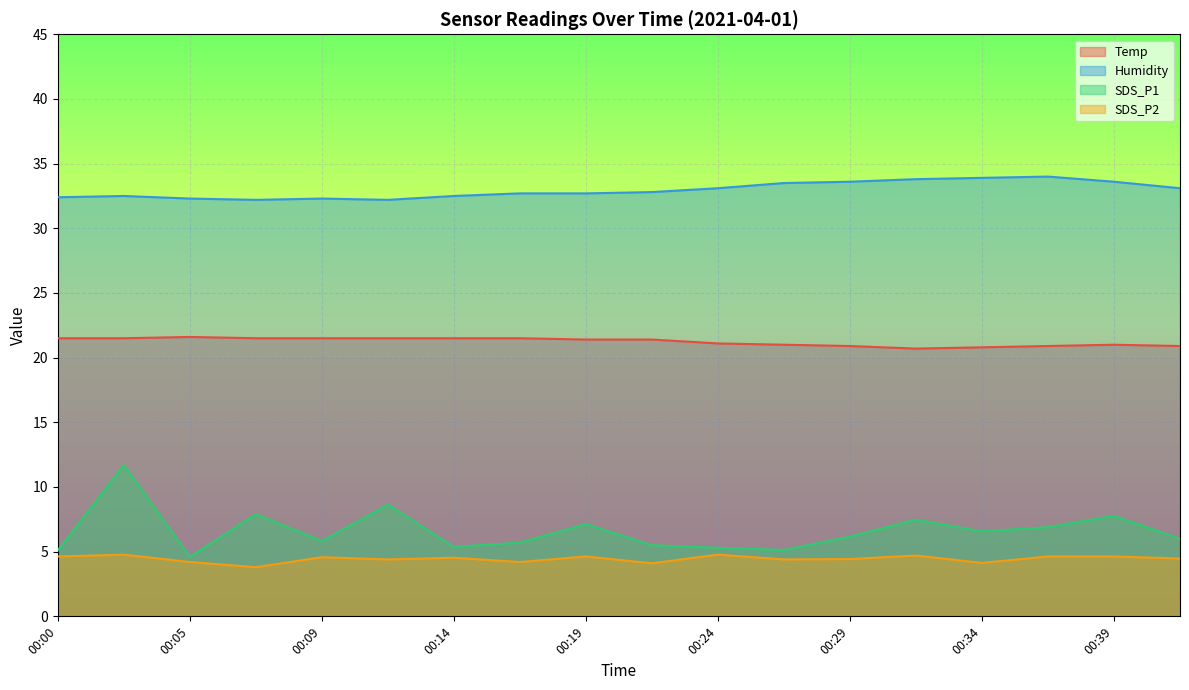

Is it true that SDS_P2 equals 2.9 at 00:39?

False